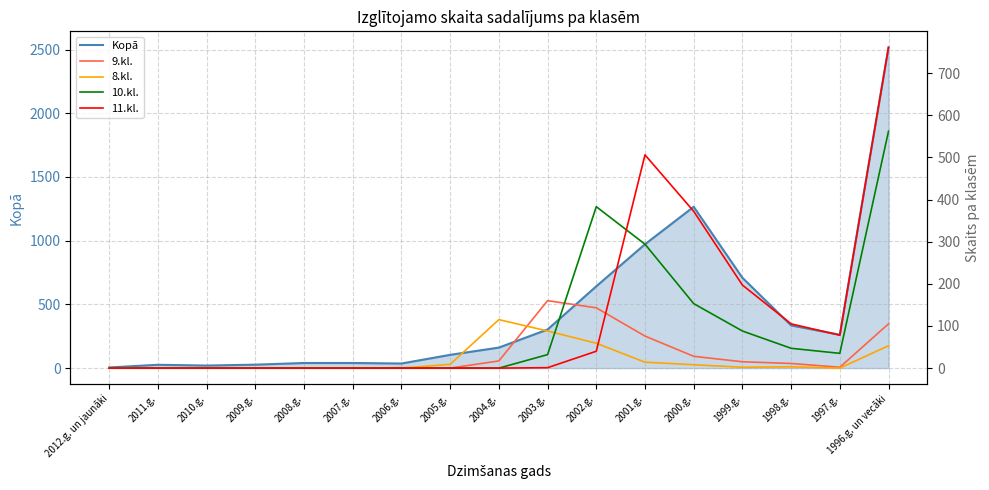

The Kopā series shows 2517 at 1996.g. un vecāki. True or false?

True